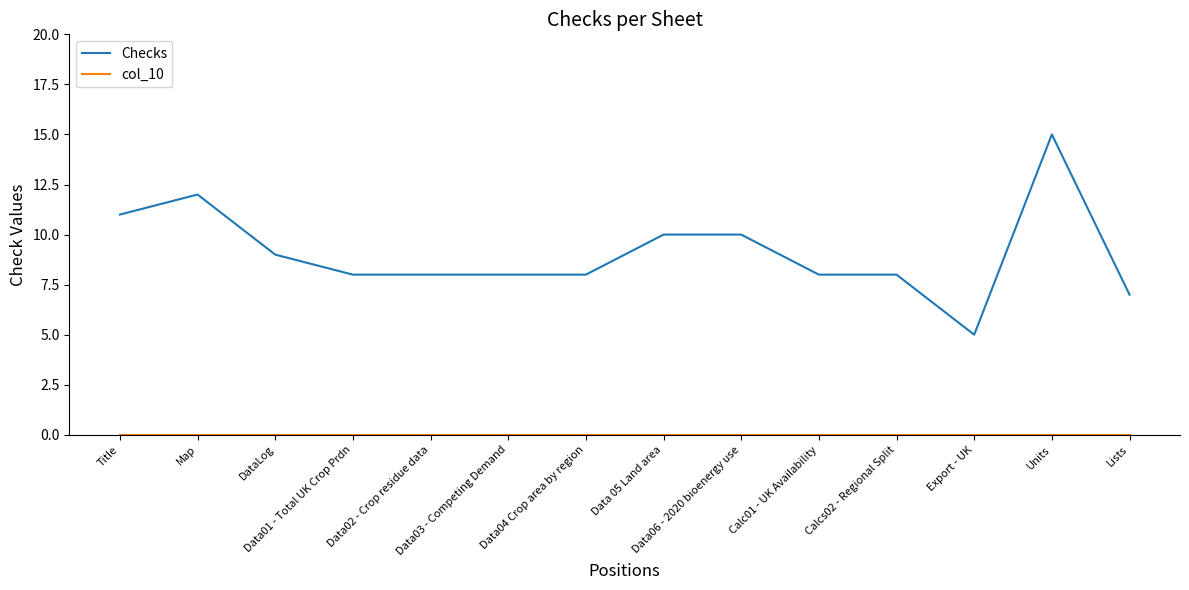

Which series has the largest total across all categories?

Checks